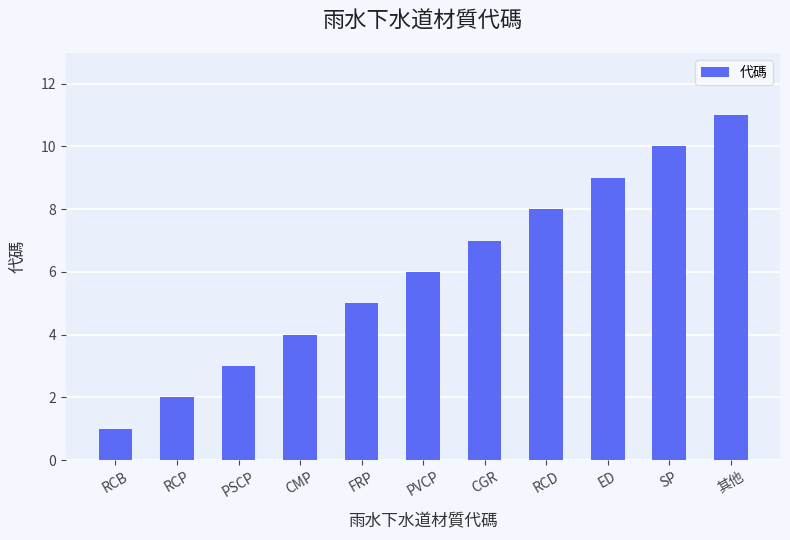

Reading left to right, what are all the values shown in this chart?

RCB=1	RCP=2	PSCP=3	CMP=4	FRP=5	PVCP=6	CGR=7	RCD=8	ED=9	SP=10	其他=11